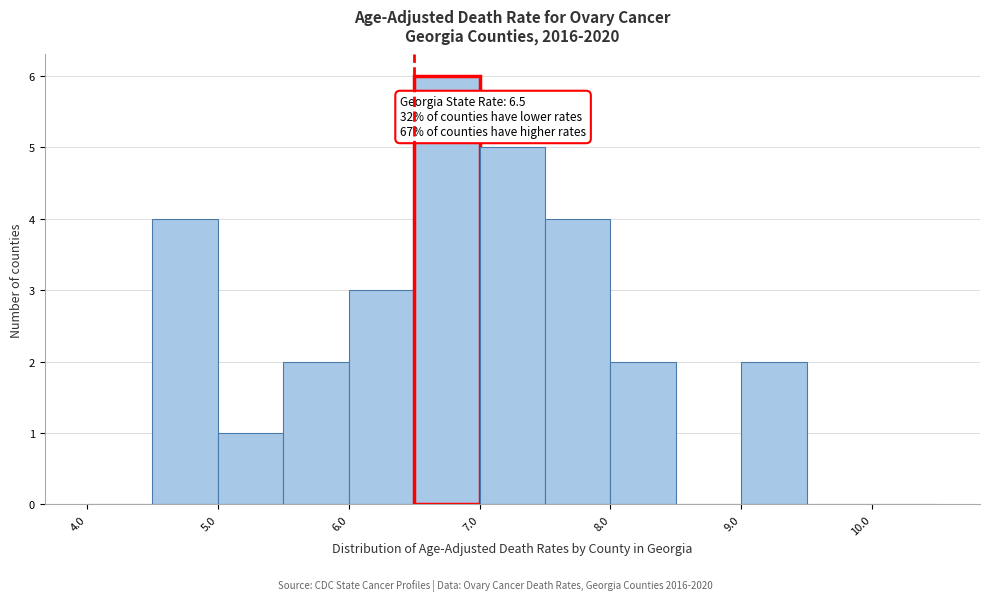

Over which range of the x-axis is the bar tallest?

6.5 to 7.0